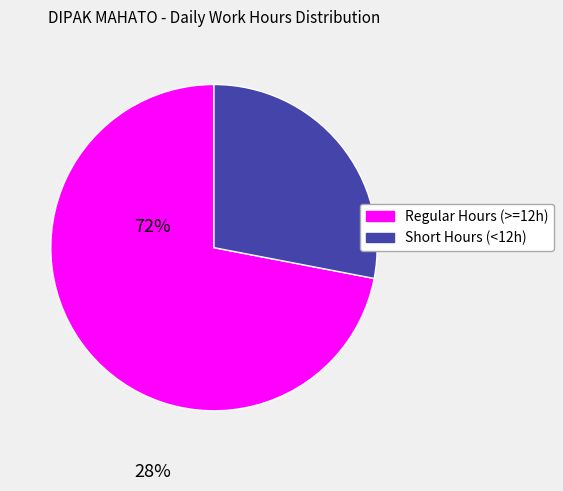

Is there a majority slice in this chart?

Yes